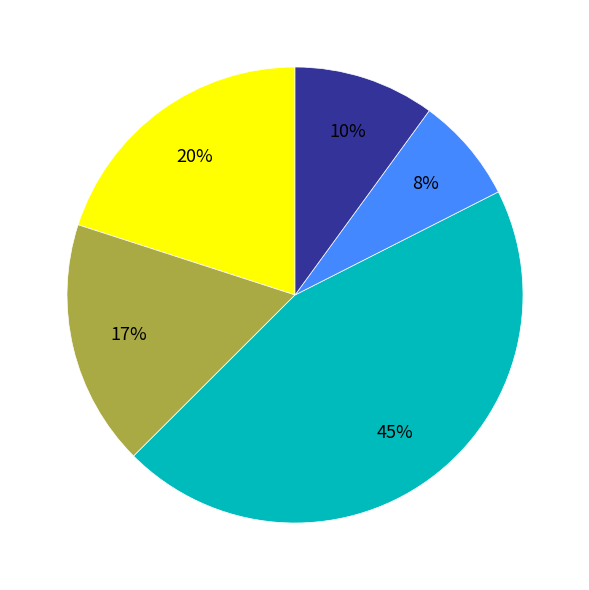

How many slices are in this pie chart?

5